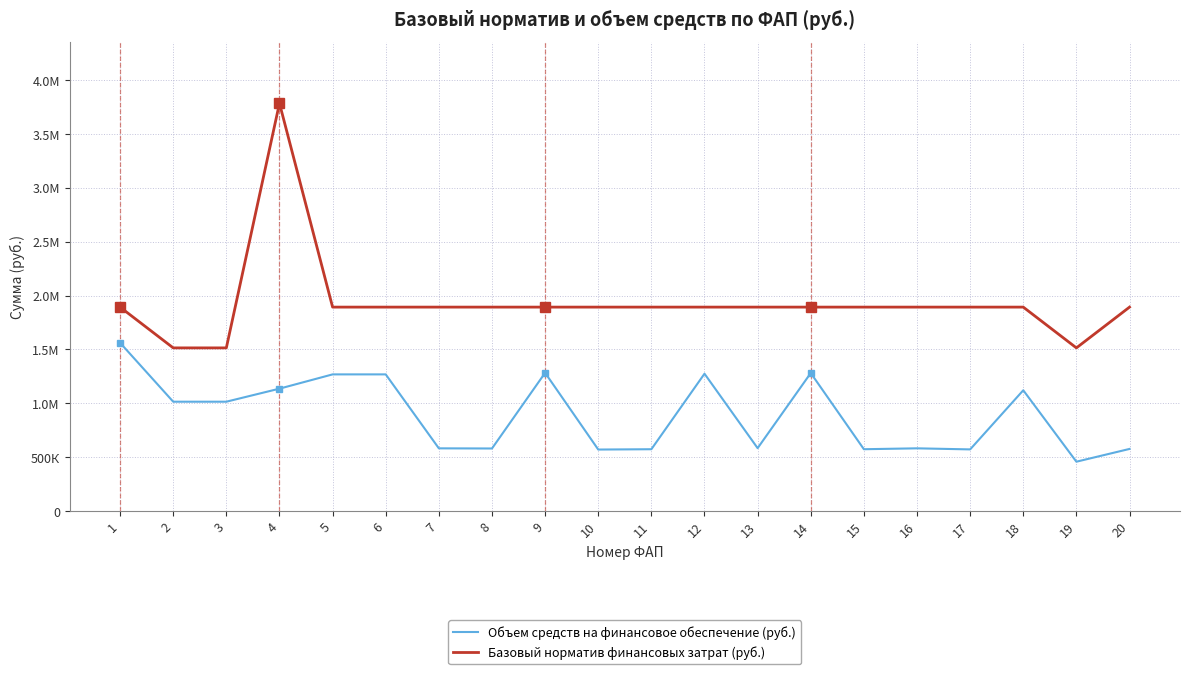

What are all the series names shown in the legend?

Объем средств на финансовое обеспечение (руб.), Базовый норматив финансовых затрат (руб.)